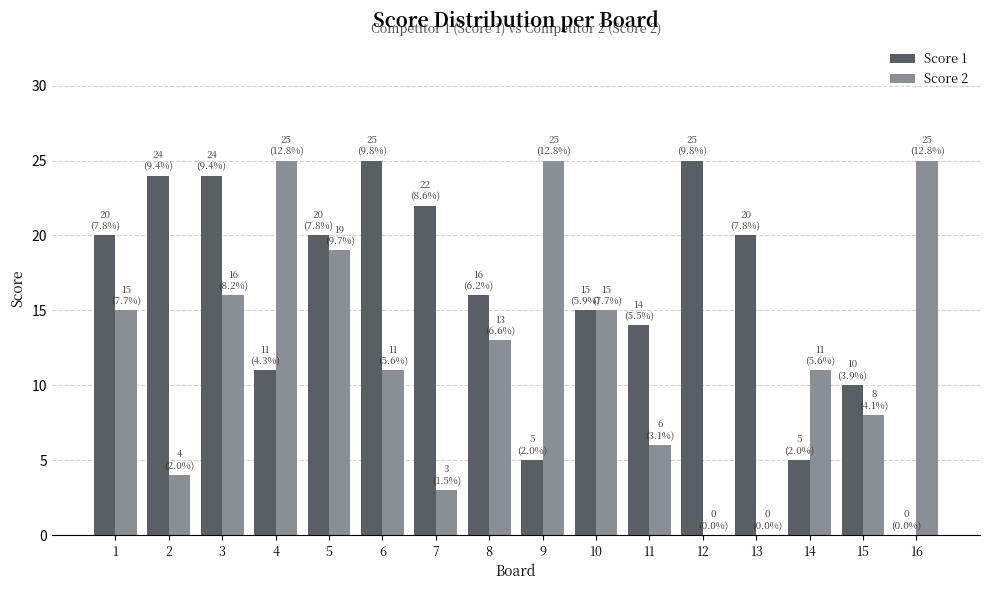

Which series has the largest total across all categories?

Score 1